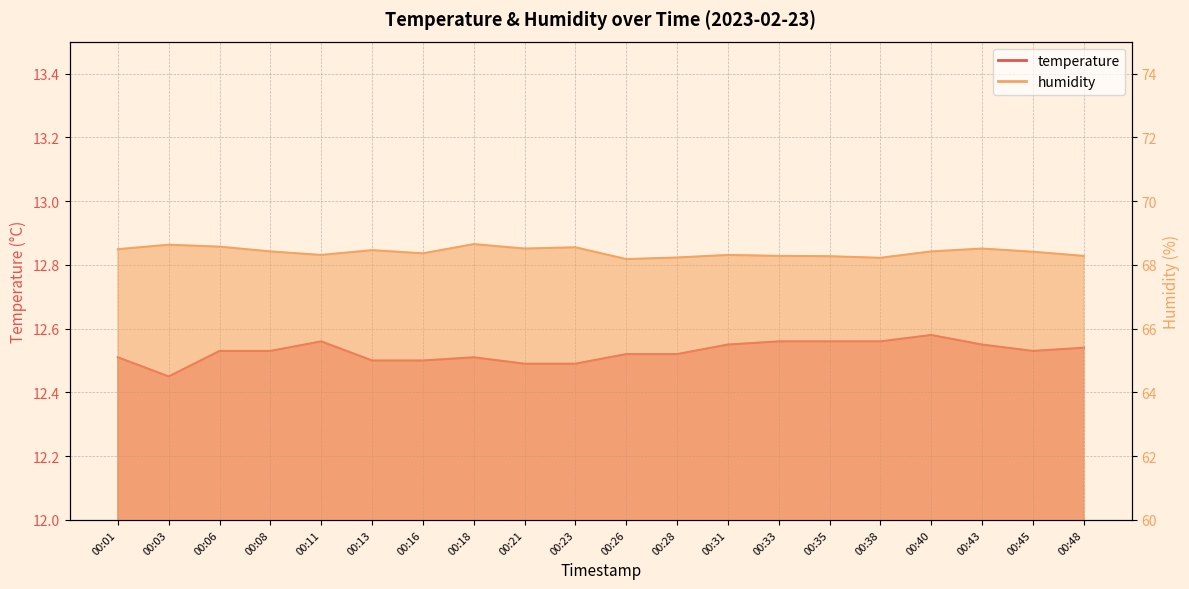

Reading left to right, extract all data points from this chart.

temperature: 00:01=12.5	00:03=12.4	00:06=12.5	00:08=12.5	00:11=12.6	00:13=12.5	00:16=12.5	00:18=12.5	00:21=12.5	00:23=12.5	00:26=12.5	00:28=12.5	00:31=12.6	00:33=12.6	00:35=12.6	00:38=12.6	00:40=12.6	00:43=12.6	00:45=12.5	00:48=12.5
humidity: 00:01=68.5	00:03=68.6	00:06=68.6	00:08=68.4	00:11=68.3	00:13=68.5	00:16=68.4	00:18=68.7	00:21=68.5	00:23=68.5	00:26=68.2	00:28=68.2	00:31=68.3	00:33=68.3	00:35=68.3	00:38=68.2	00:40=68.4	00:43=68.5	00:45=68.4	00:48=68.3